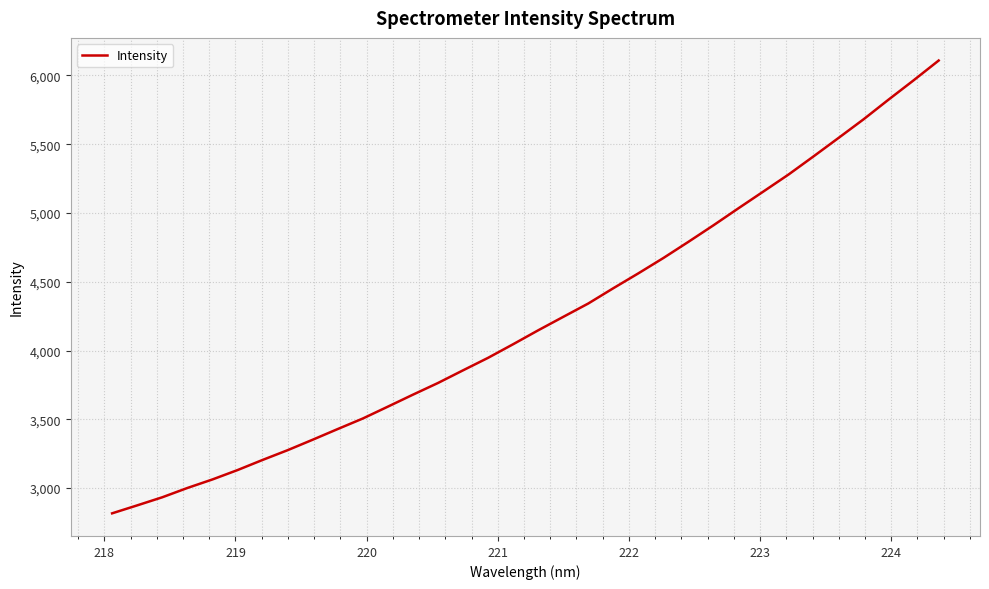

What is the smallest value displayed?

2816.6